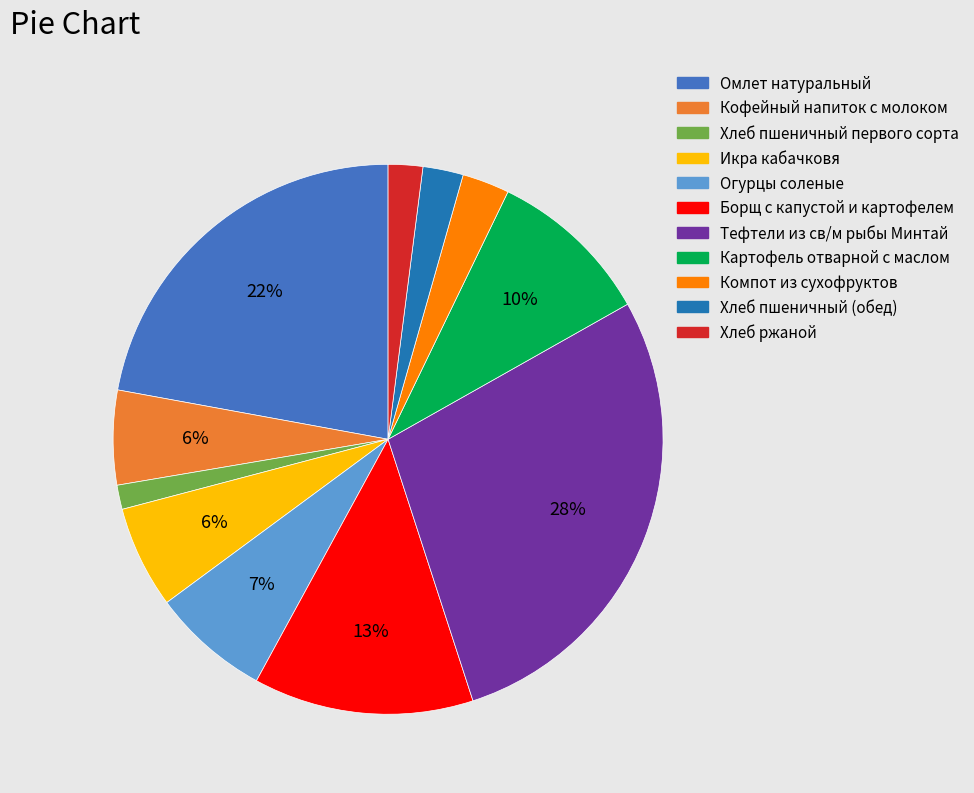

How many slices are in this pie chart?

11